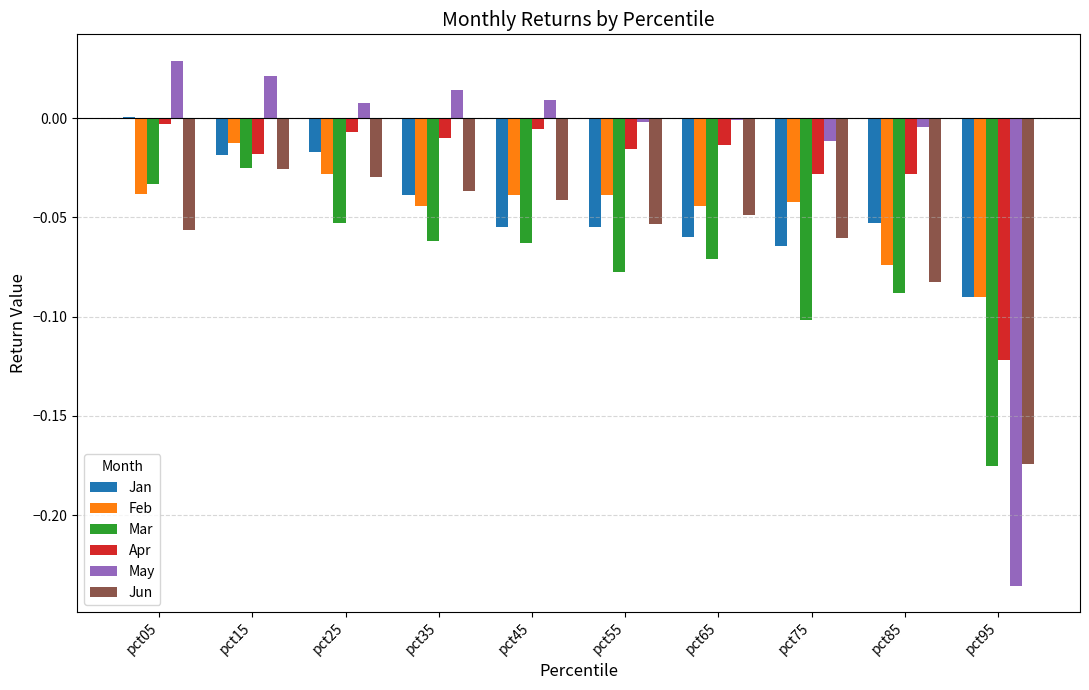

Which series has the largest range (max minus min)?

May